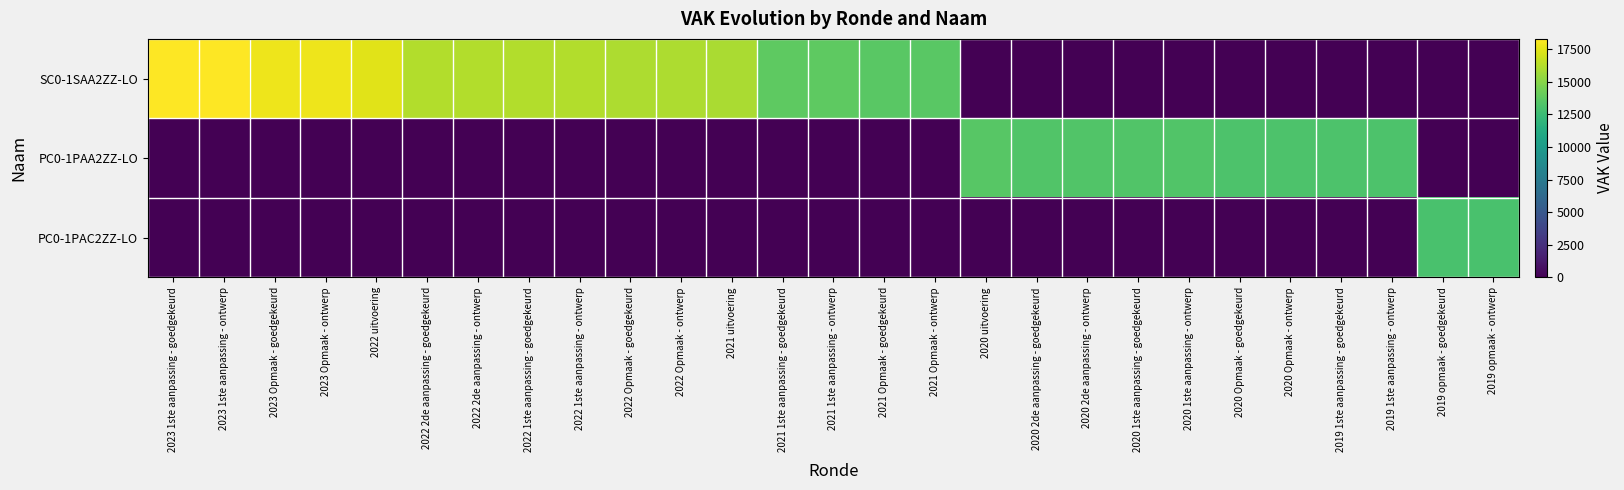

Which label corresponds to the smallest value in the chart?

2020 uitvoering